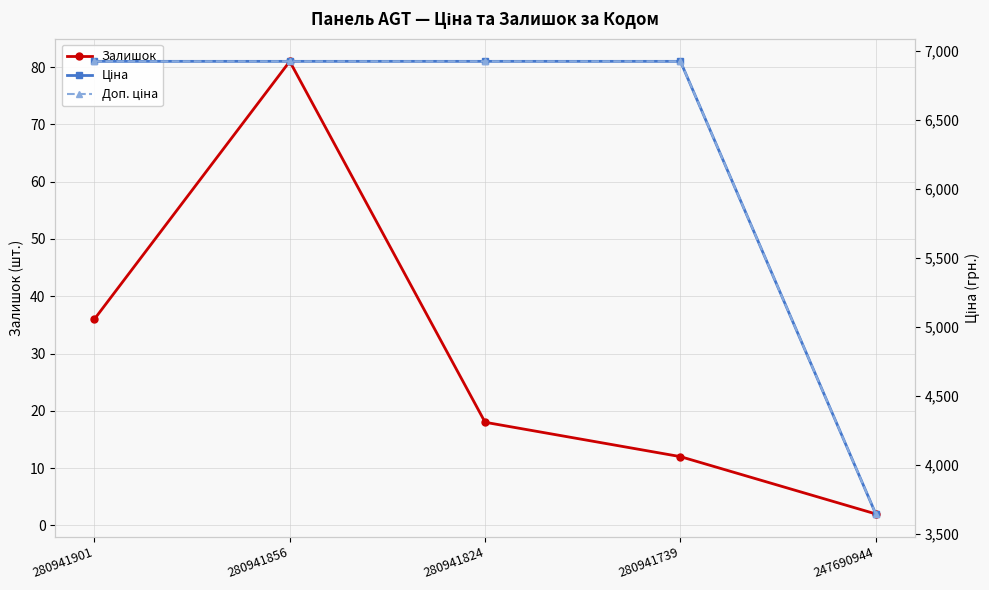

True or false: Ціна and Залишок cross at least once.

False